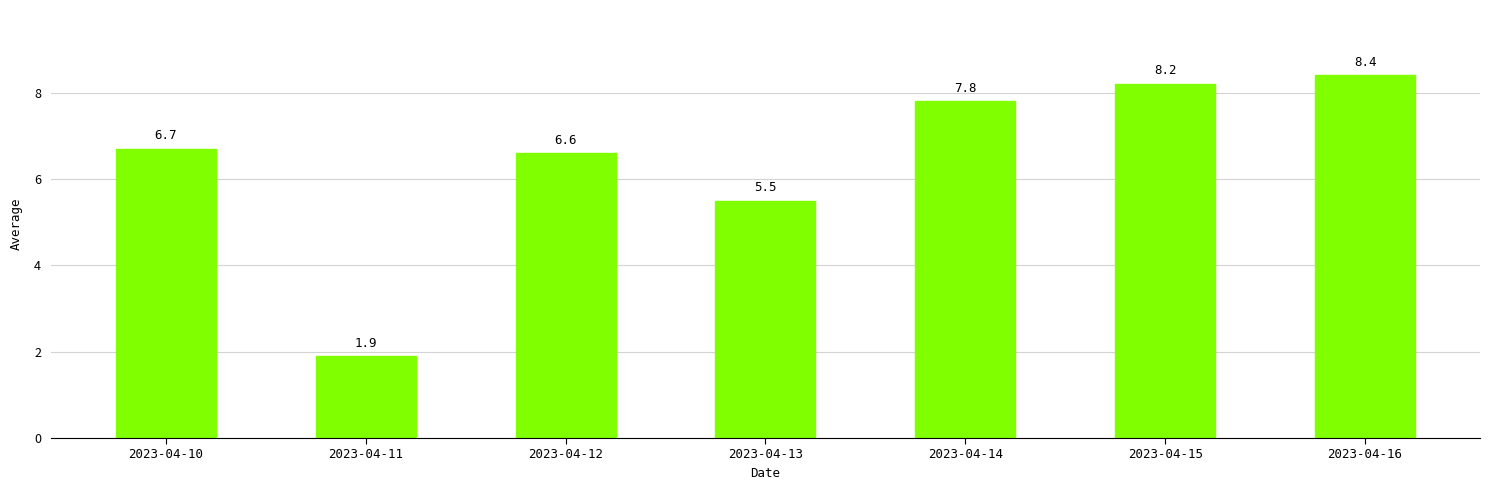

What is the value of the 6th bar from the left?

8.2